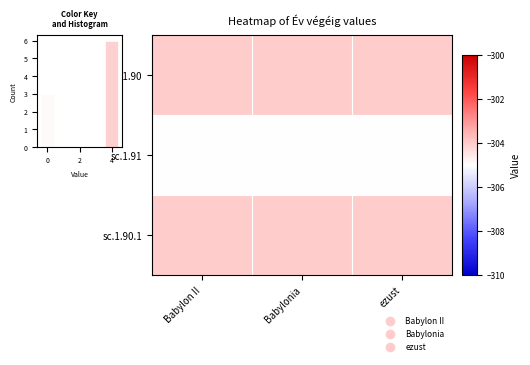

Reading left to right, transcribe all the data shown in this chart.

sc.1.90: Babylon II=-304	Babylonia=-304	ezust=-304
sc.1.91: Babylon II=-305	Babylonia=-305	ezust=-305
sc.1.90.1: Babylon II=-304	Babylonia=-304	ezust=-304